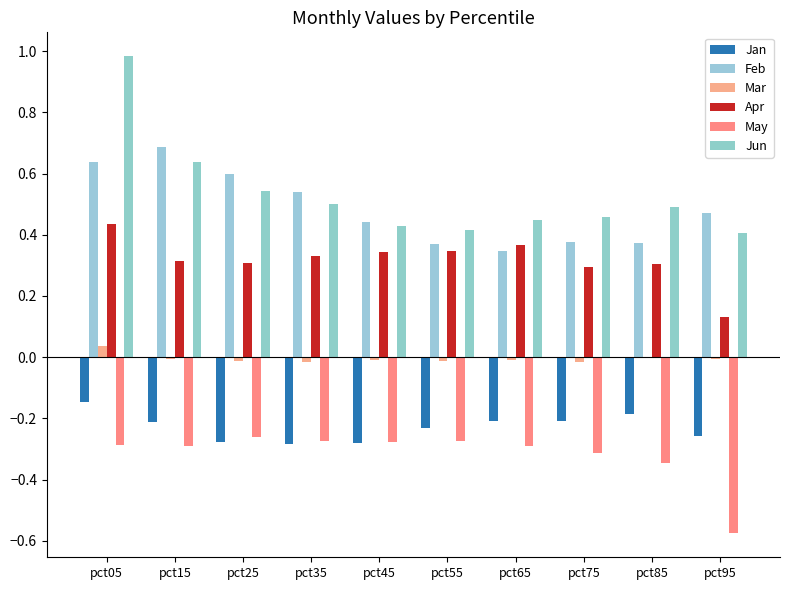

How many groups of bars are there?

10